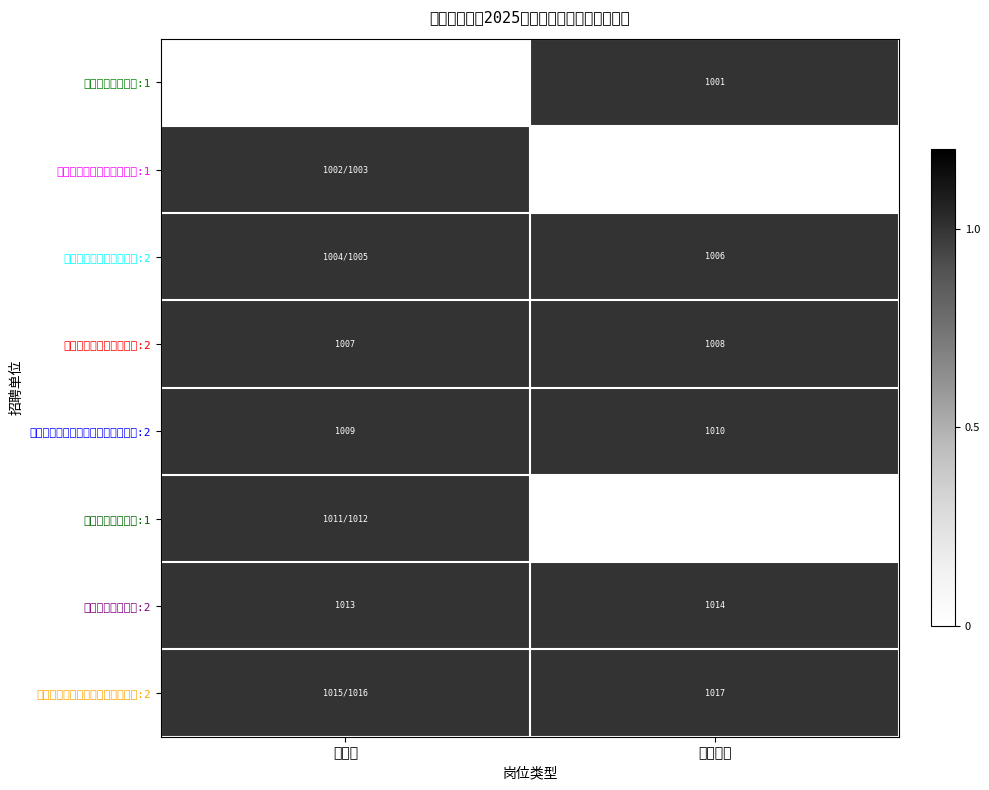

How many categories are shown in the chart?

2